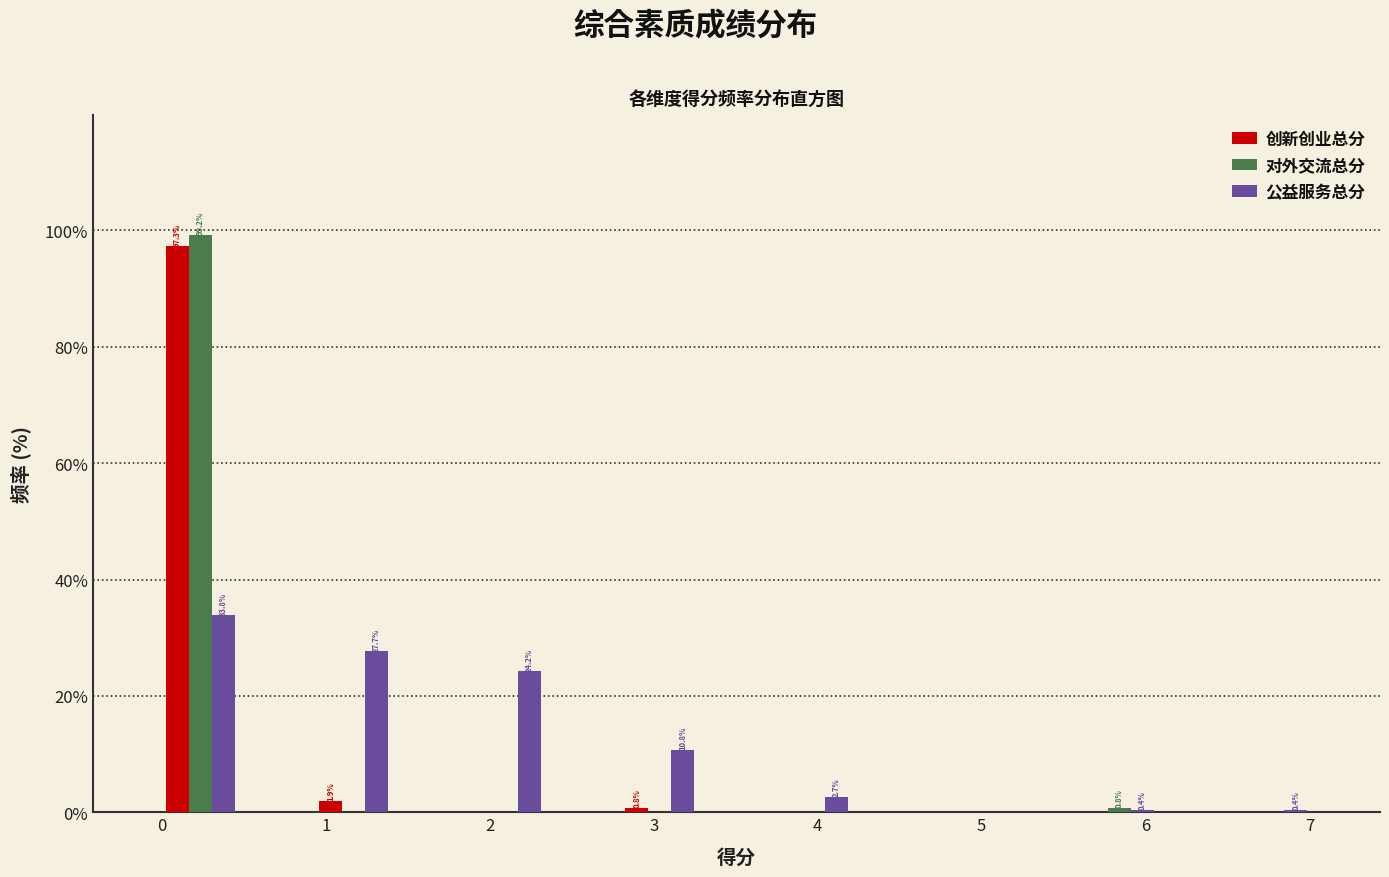

In the 创新创业总分 series, which range on the x-axis has the tallest bar?

0.0 to 0.5